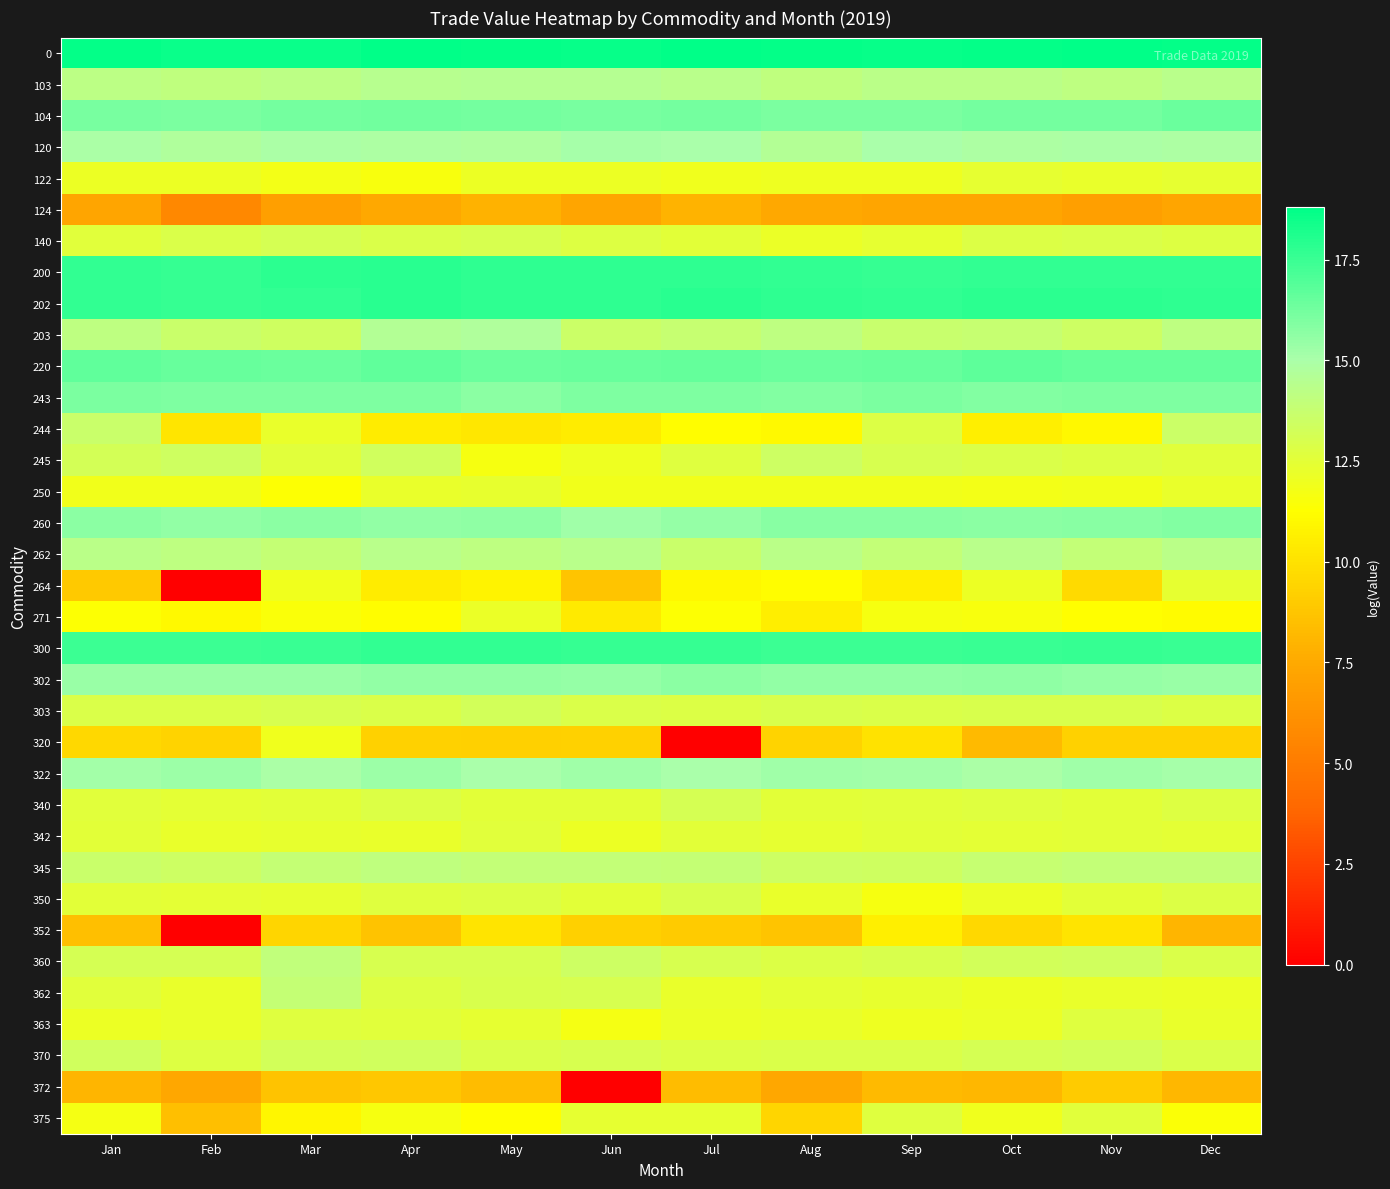

What is the total value across all series at Oct?

468.2